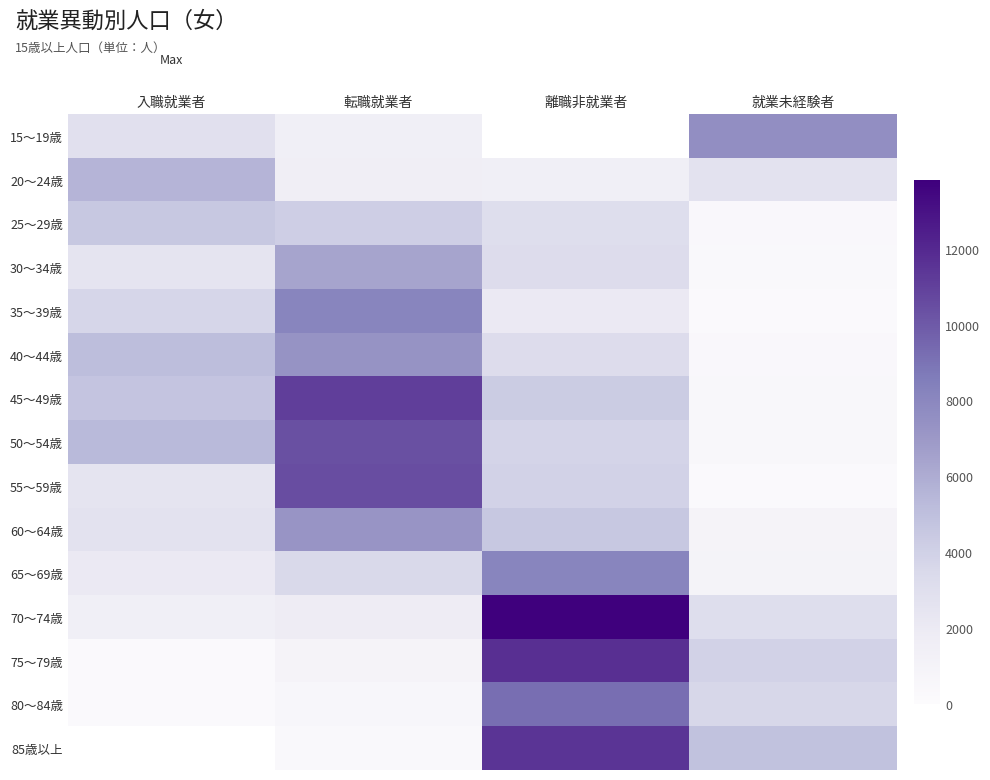

What is the approximate value of 20～24歳 at 就業未経験者?

2700.0